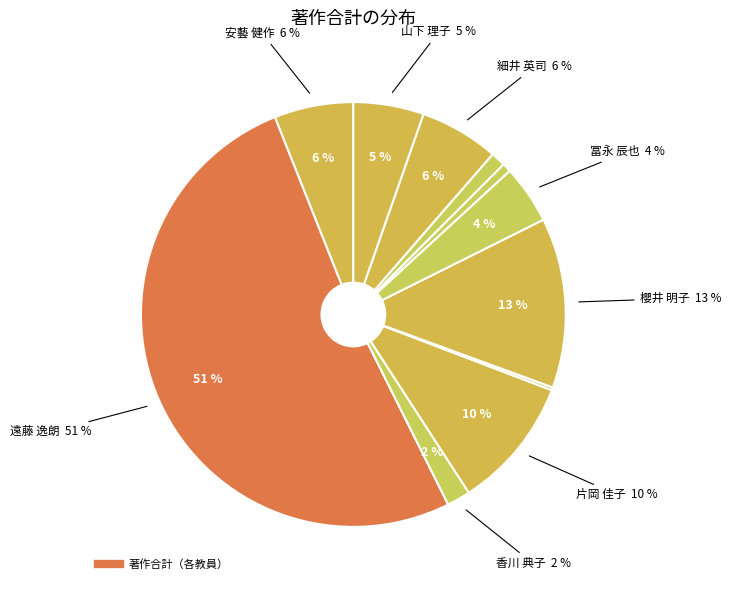

Rank the categories by value from highest to lowest.

遠藤 逸朗, 櫻井 明子, 片岡 佳子, 安藝 健作, 細井 英司, 山下 理子, 冨永 辰也, 香川 典子, 濱野 修一, 成澤 裕子, 齋藤 憲, 西田 敏信